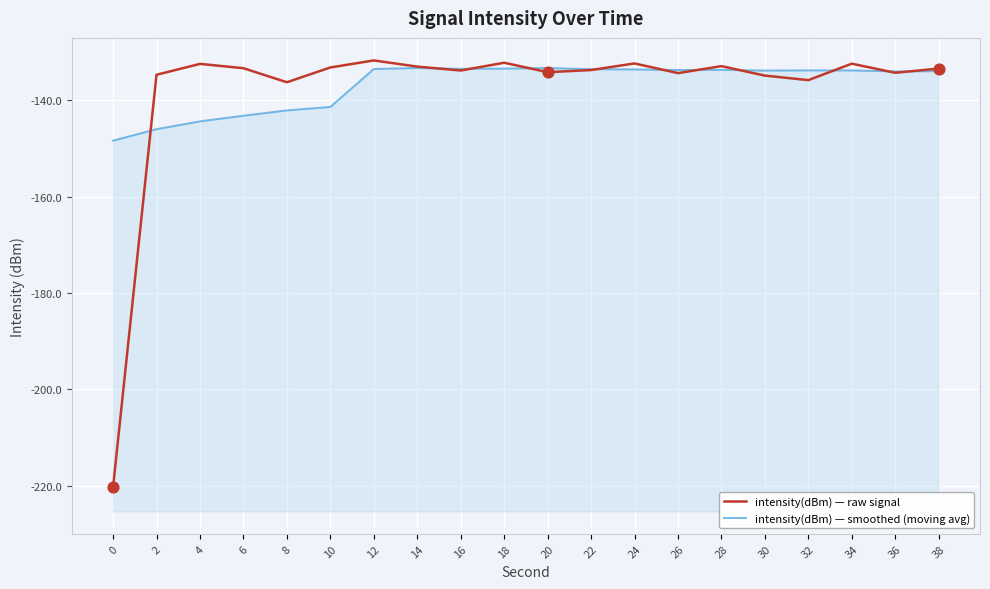

What are all the series names shown in the legend?

intensity(dBm) — raw signal, intensity(dBm) — smoothed (moving avg)